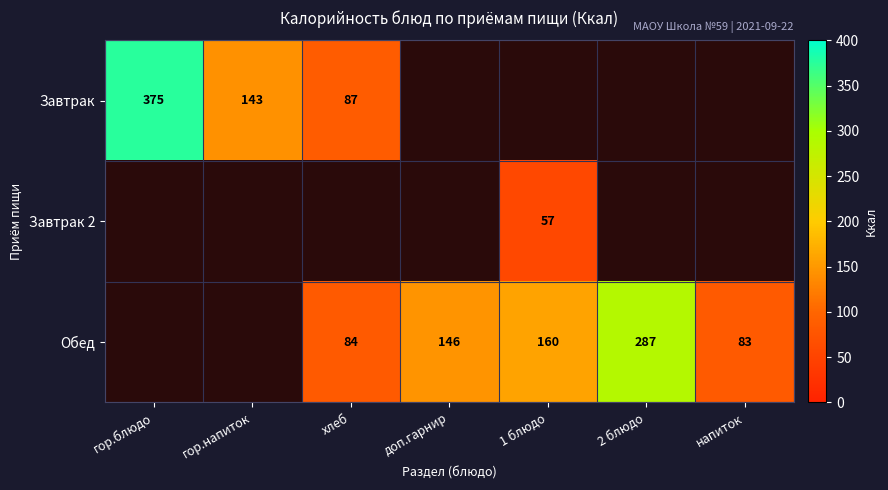

True or false: Завтрак has a value of 87 at хлеб.

True